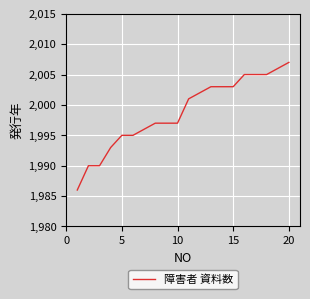

What is the greatest value displayed?

2007